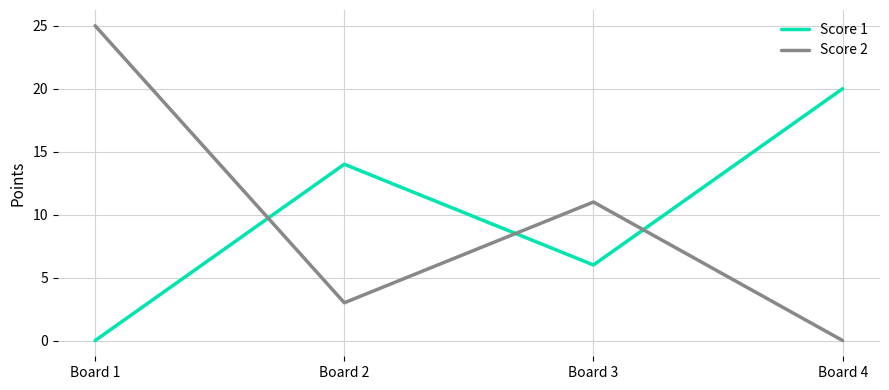

Rank the series at Board 1 from highest to lowest value.

Score 2, Score 1